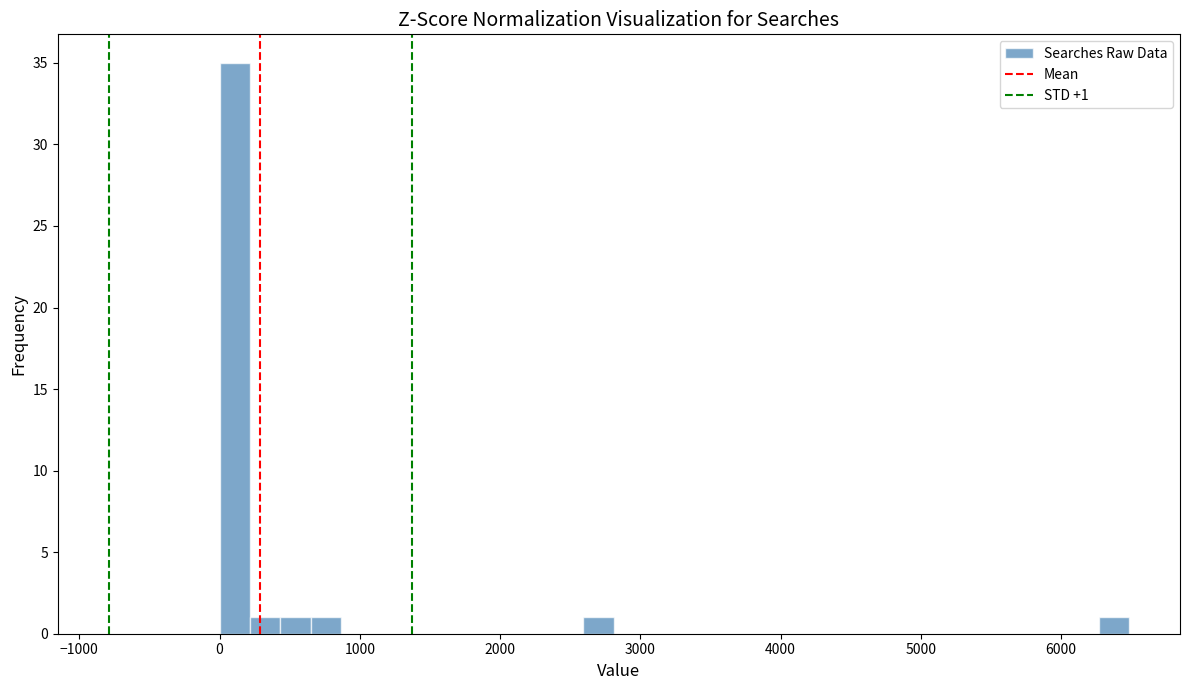

Around what value on the x-axis is the tallest bar? Give the approximate position of its centre, as read against the axis.

100